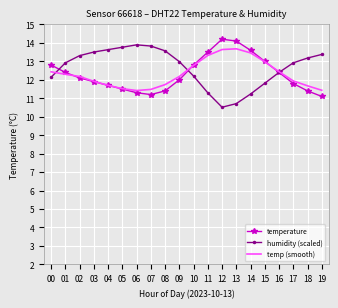

What is the sum of all temp (smooth) values?

246.2